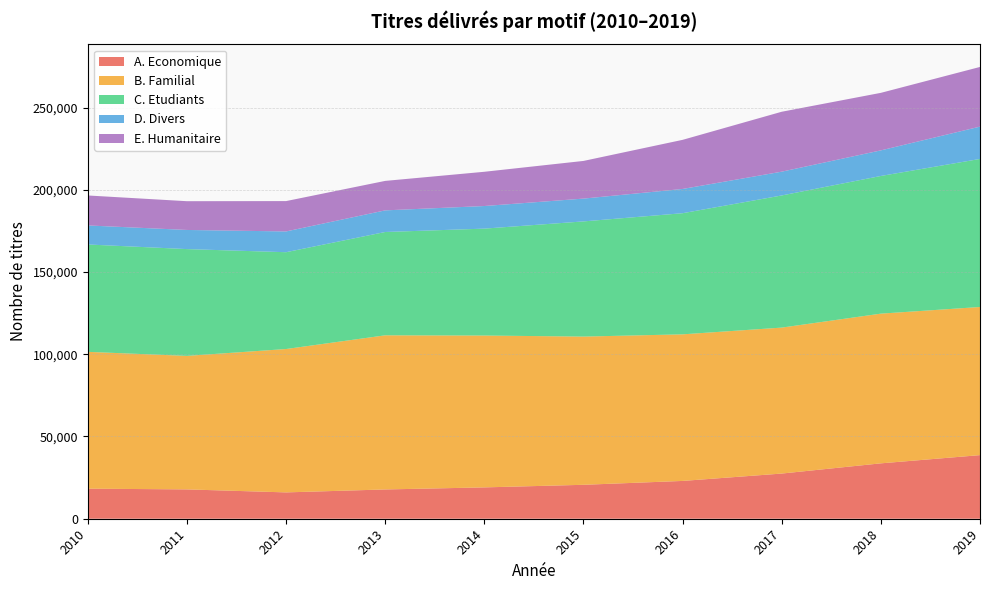

Reading left to right, extract all data points from this chart.

A. Economique: 18280	17834	16013	17800	19054	20628	22982	27467	33675	38671
B. Familial: 83182	81172	87170	93714	92326	90113	89124	88737	91017	90068
C. Etudiants: 65281	64928	58857	62815	64996	70023	73644	80339	83700	90006
D. Divers: 11572	11633	12624	13148	13742	13866	14741	14464	15558	19655
E. Humanitaire: 18220	17487	18456	17916	20822	22903	29862	36429	34979	36276